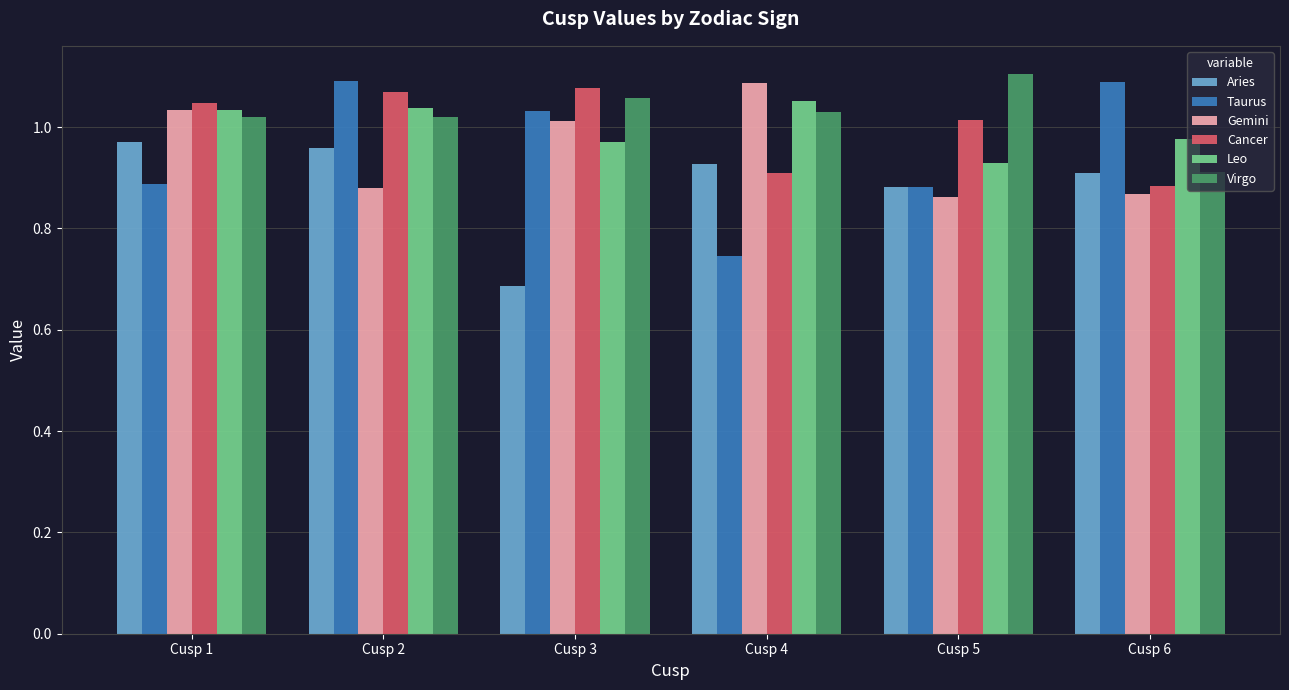

Between Cusp 4 and Cusp 6, which series saw the biggest shift?

Taurus